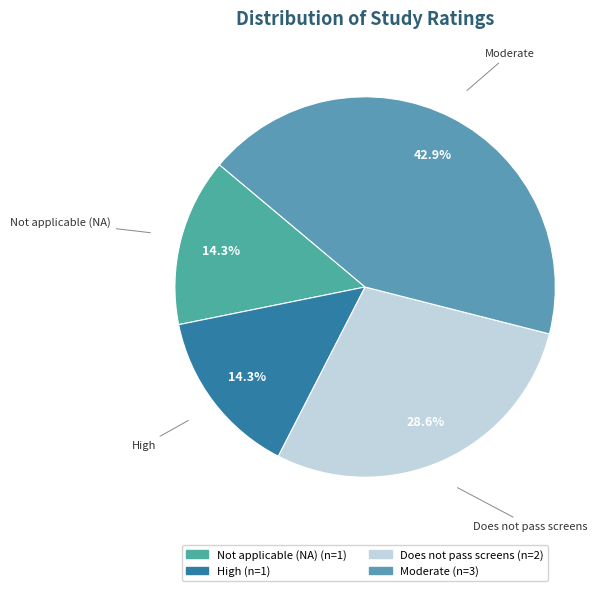

To the nearest percent, what is the difference between the largest and smallest slice percentages?

29%